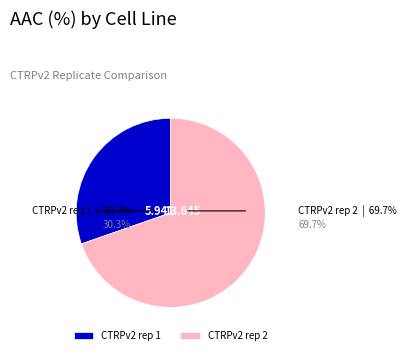

True or false: CTRPv2 rep 2 accounts for 70% of the total.

True